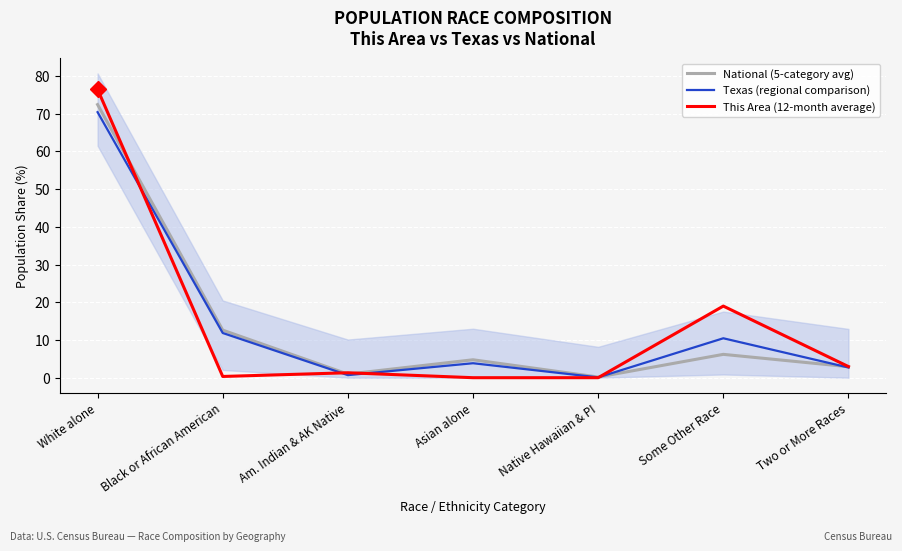

Which series has the largest range (max minus min)?

This Area (12-month average)